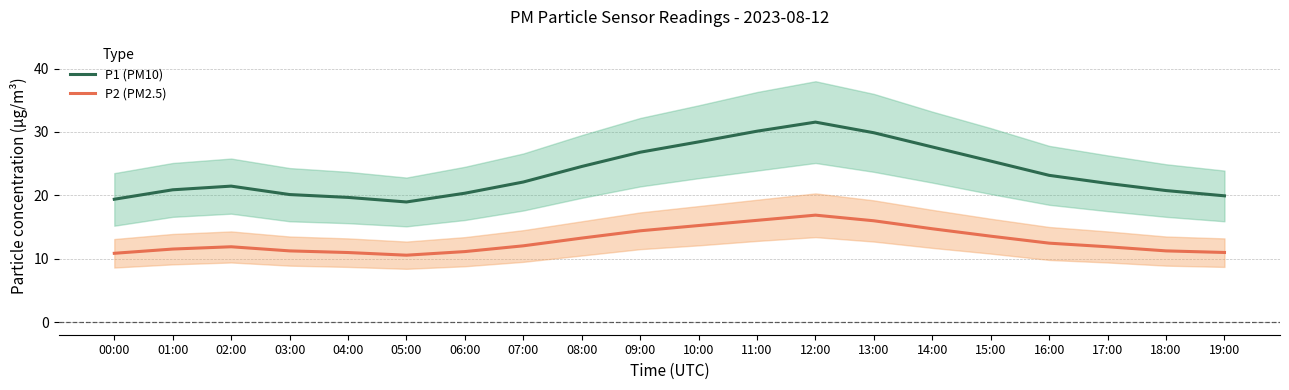

At which label is P1 (PM10) closest to 25?

15:00